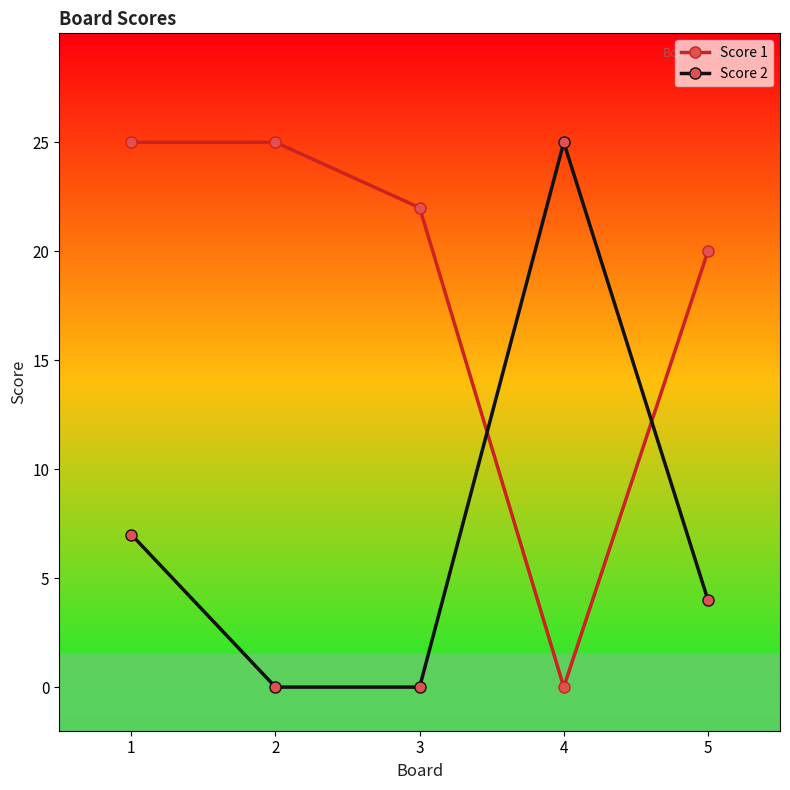

Where does the Score 2 series first go above 4?

1